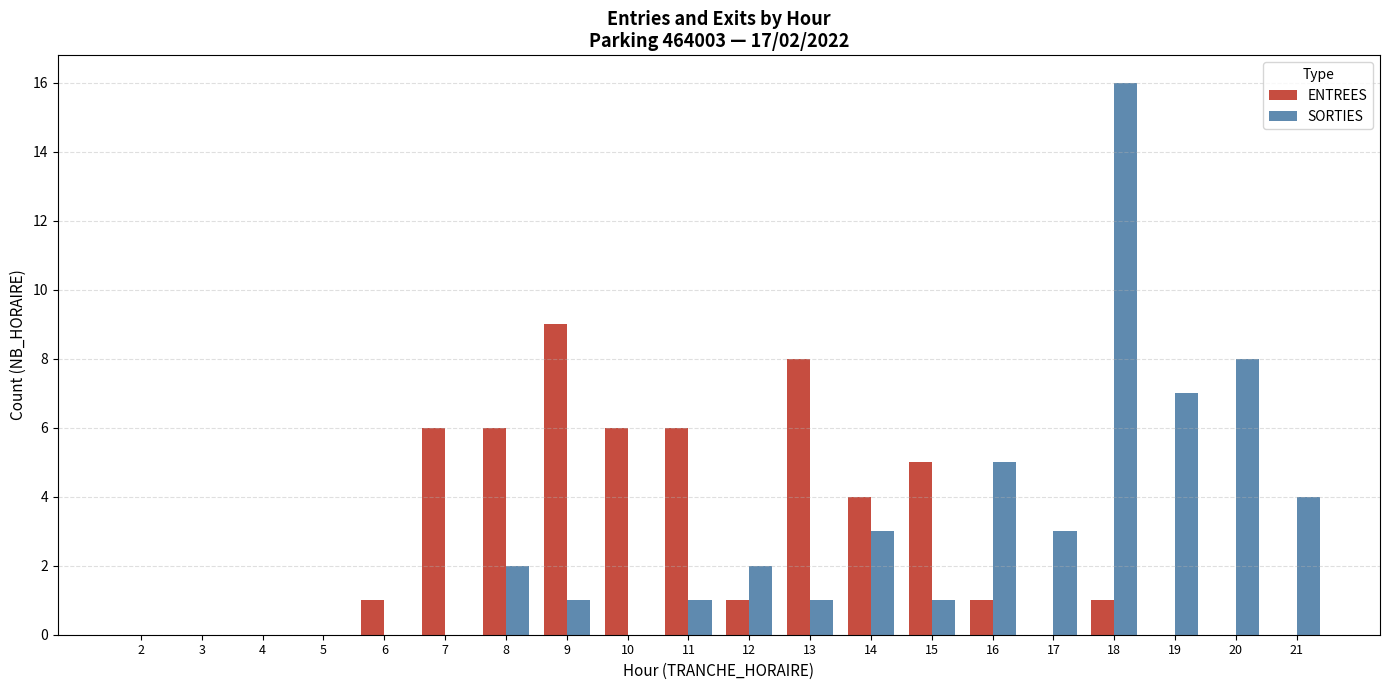

Is the value of SORTIES at 17 greater than the value of ENTREES at 16?

Yes